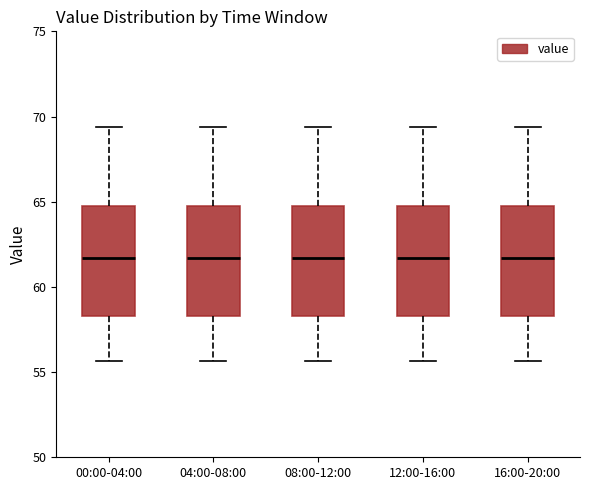

Reading left to right, read every box against the y-axis: the position of its median line, the range the box covers, and the ends of its whiskers. The values are not printed on the chart, so give them approximately, as read against the axis.

00:00-04:00: median 61.5, box 58.5 to 65.0, whiskers 55.5 to 69.5
04:00-08:00: median 61.5, box 58.5 to 65.0, whiskers 55.5 to 69.5
08:00-12:00: median 61.5, box 58.5 to 65.0, whiskers 55.5 to 69.5
12:00-16:00: median 61.5, box 58.5 to 65.0, whiskers 55.5 to 69.5
16:00-20:00: median 61.5, box 58.5 to 65.0, whiskers 55.5 to 69.5